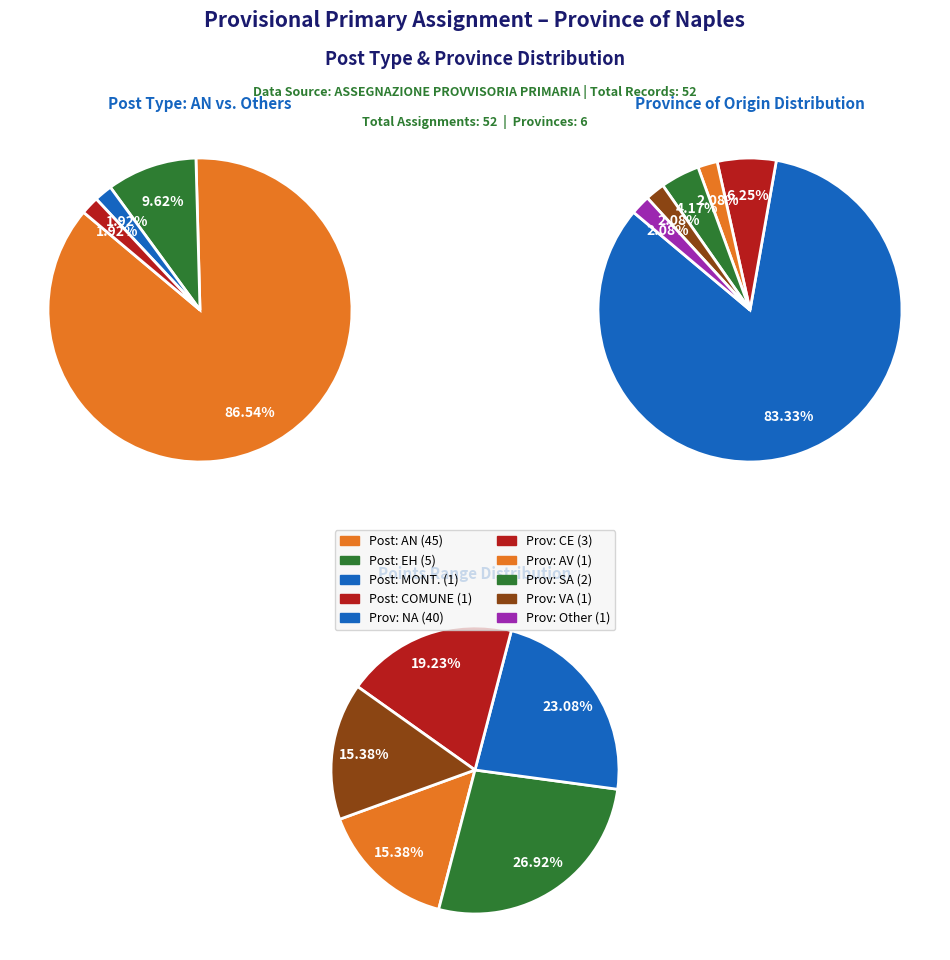

What percentage is NOT represented by AN?

13.5%